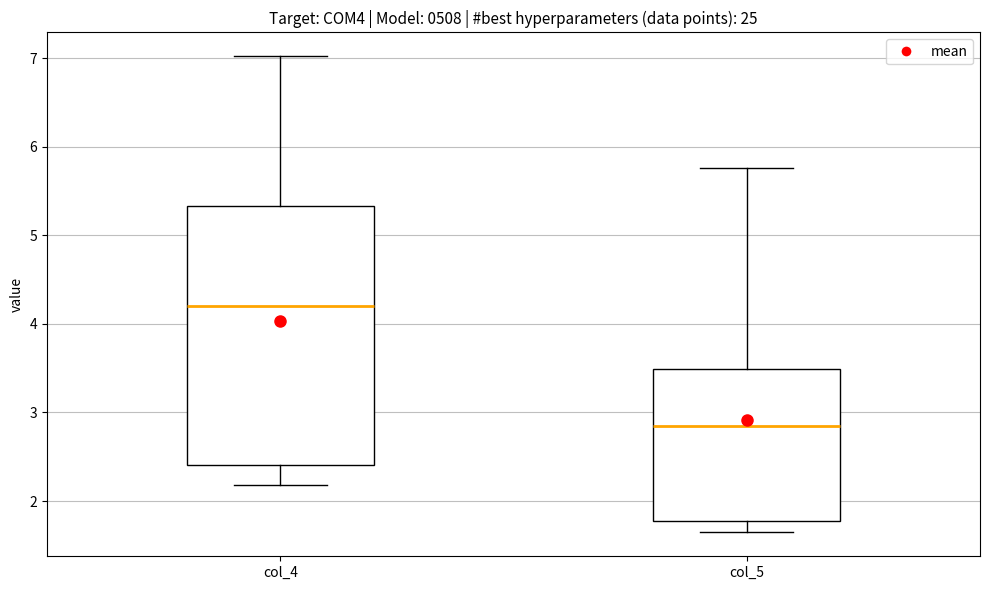

Where does the lower whisker of the box for col_4 end on the y-axis? The values are not printed on the chart, so give them approximately, as read against the axis.

2.2